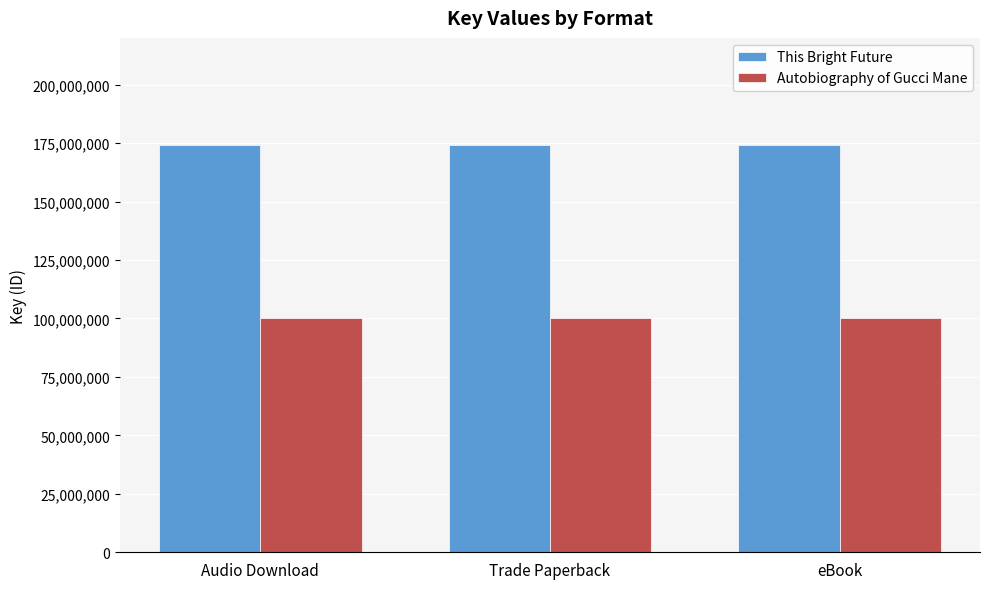

What is the label of the 2nd bar from the left?

Trade Paperback